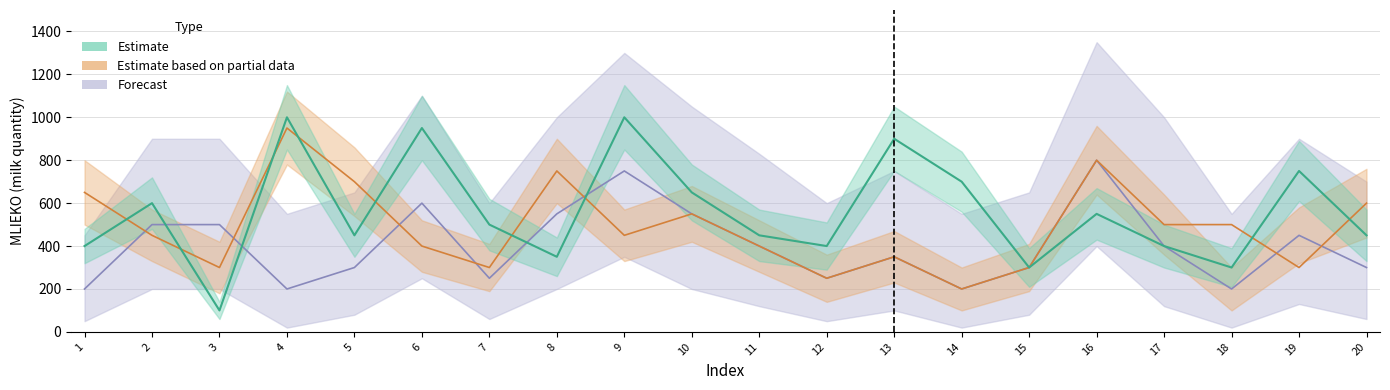

Which label corresponds to the smallest value in the chart?

3